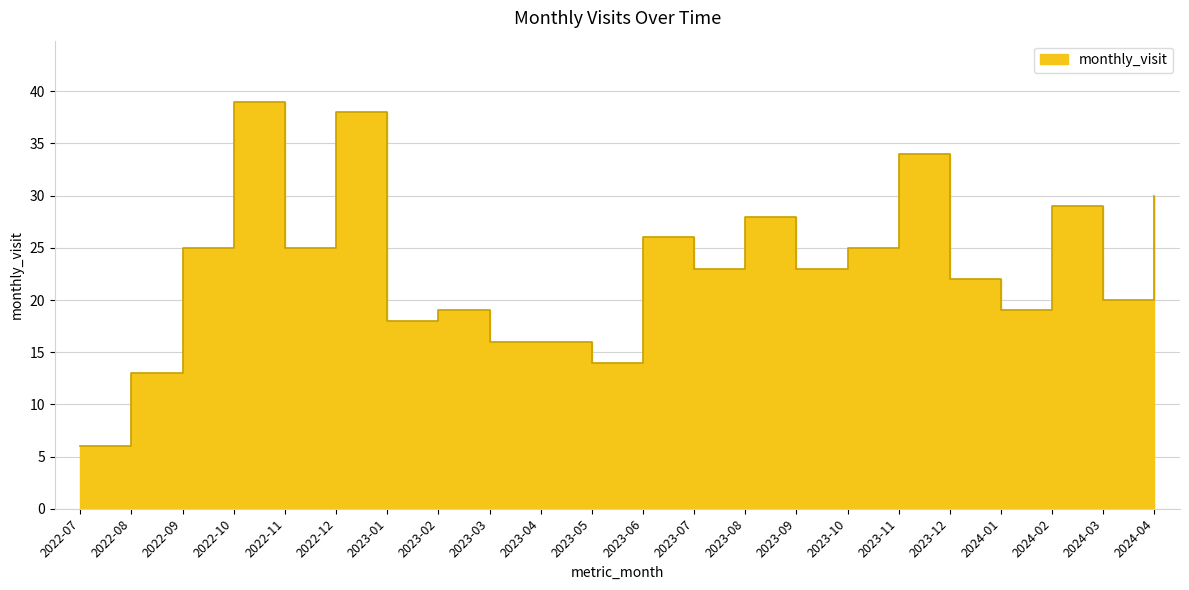

What is the sum of all values?

508